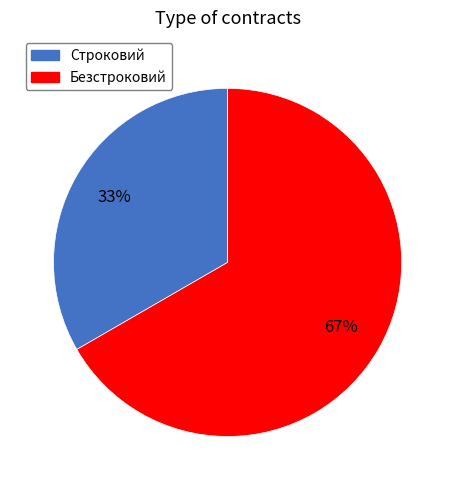

Is the sum of Безстроковий and Строковий greater than half?

Yes